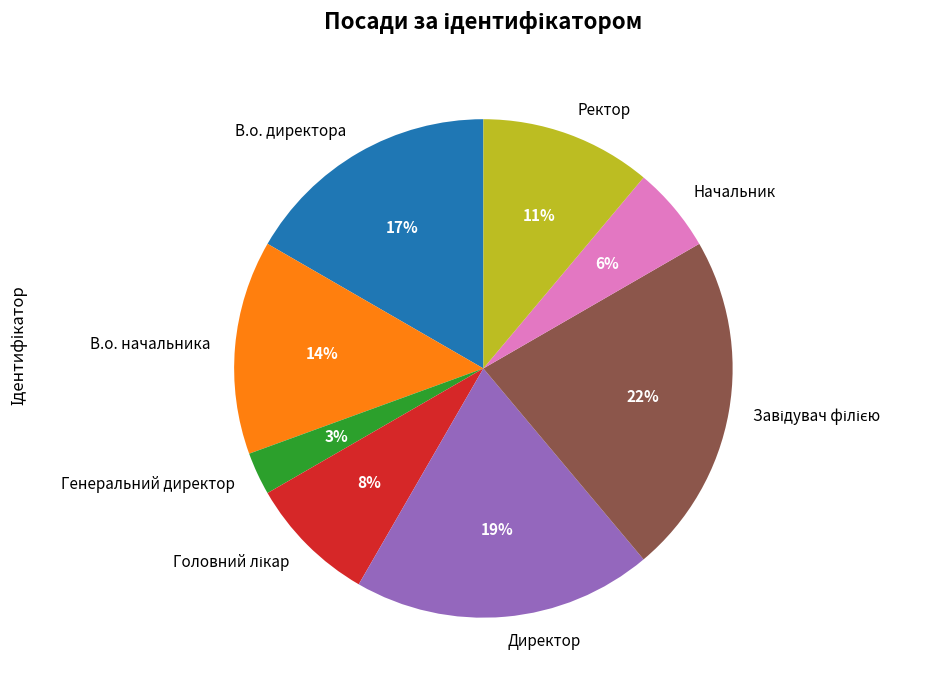

What percentage is the Ректор slice, to the nearest percent?

11%